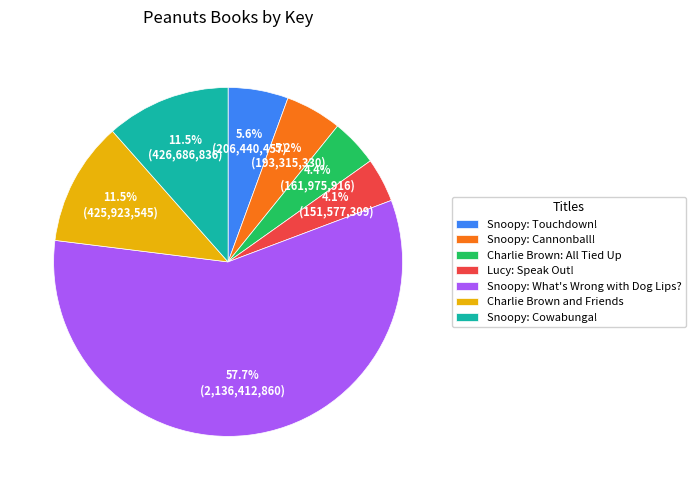

How many segments does this pie chart have?

7